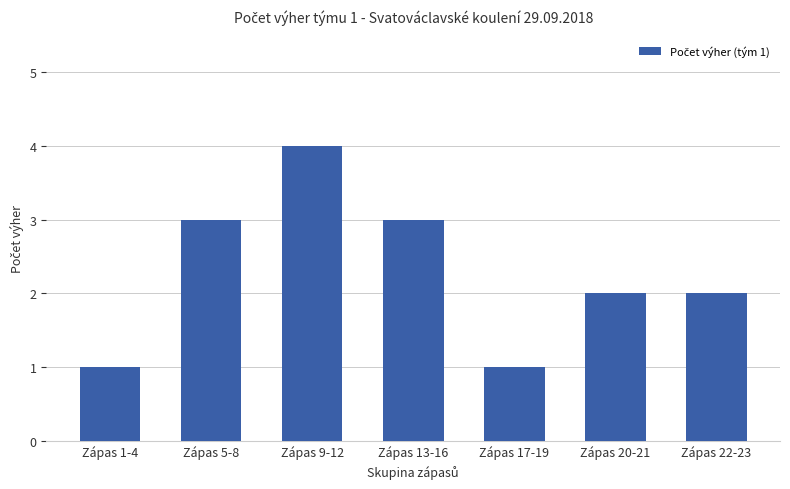

Between Zápas 22-23 and Zápas 5-8, which is larger?

Zápas 5-8